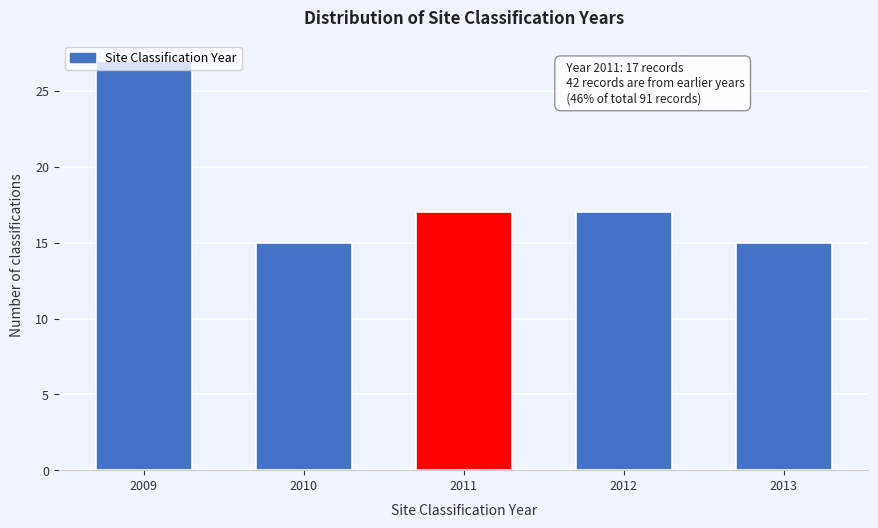

True or false: the data shows 15 at 2013.

True